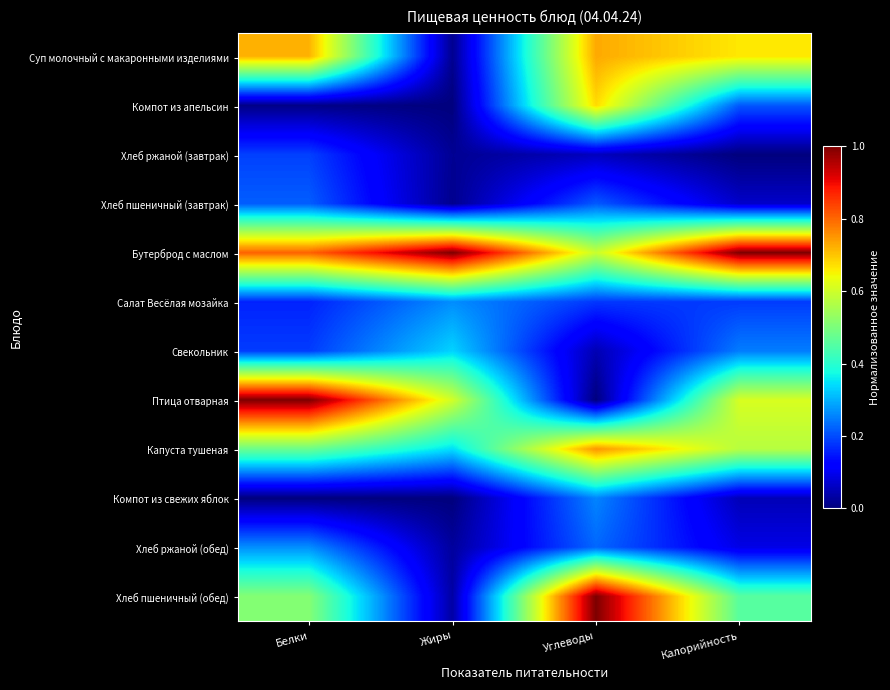

At which category is the sum across all series the highest?

Углеводы